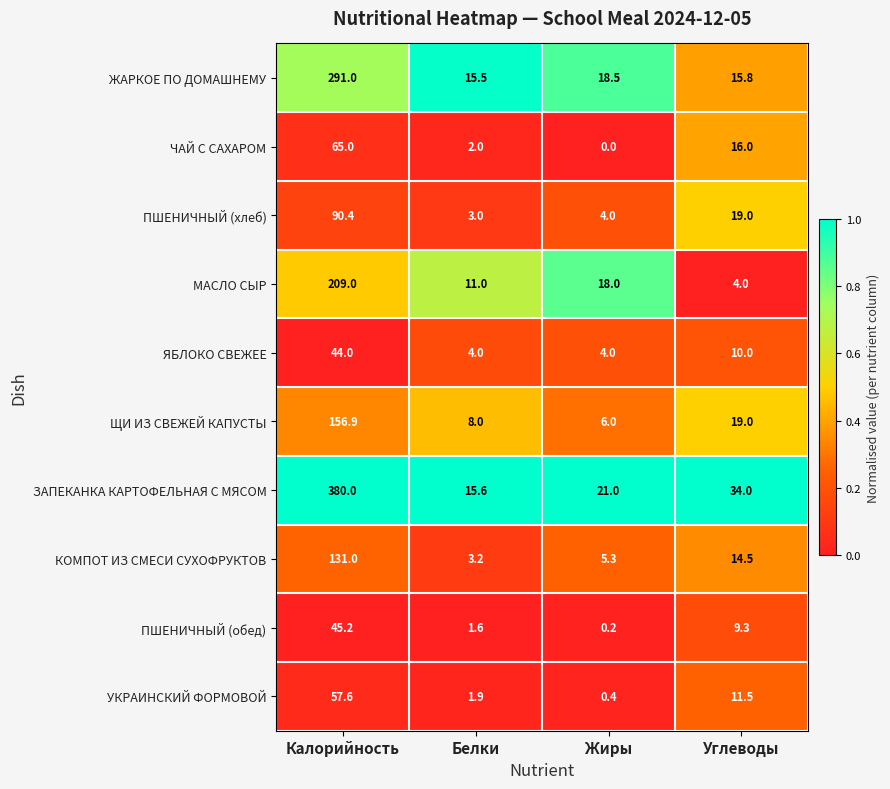

What value does the ЖАРКОЕ ПО ДОМАШНЕМУ series have at Жиры?

18.5